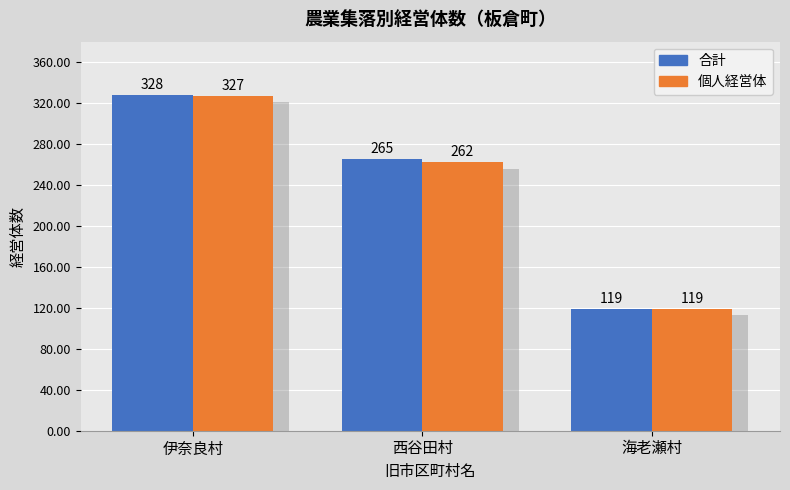

Reading left to right, what are all the values shown in this chart?

合計: 328	265	119
個人経営体: 327	262	119